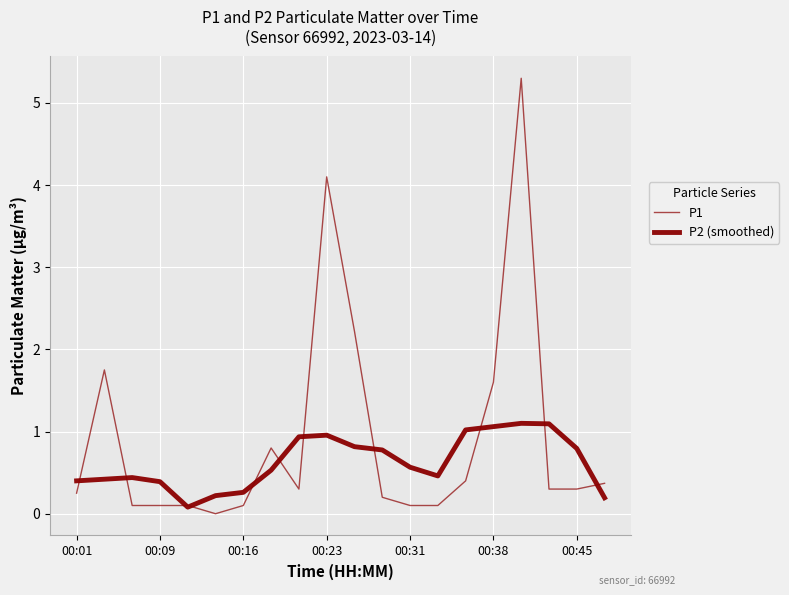

At how many categories does at least one series exceed 4?

2